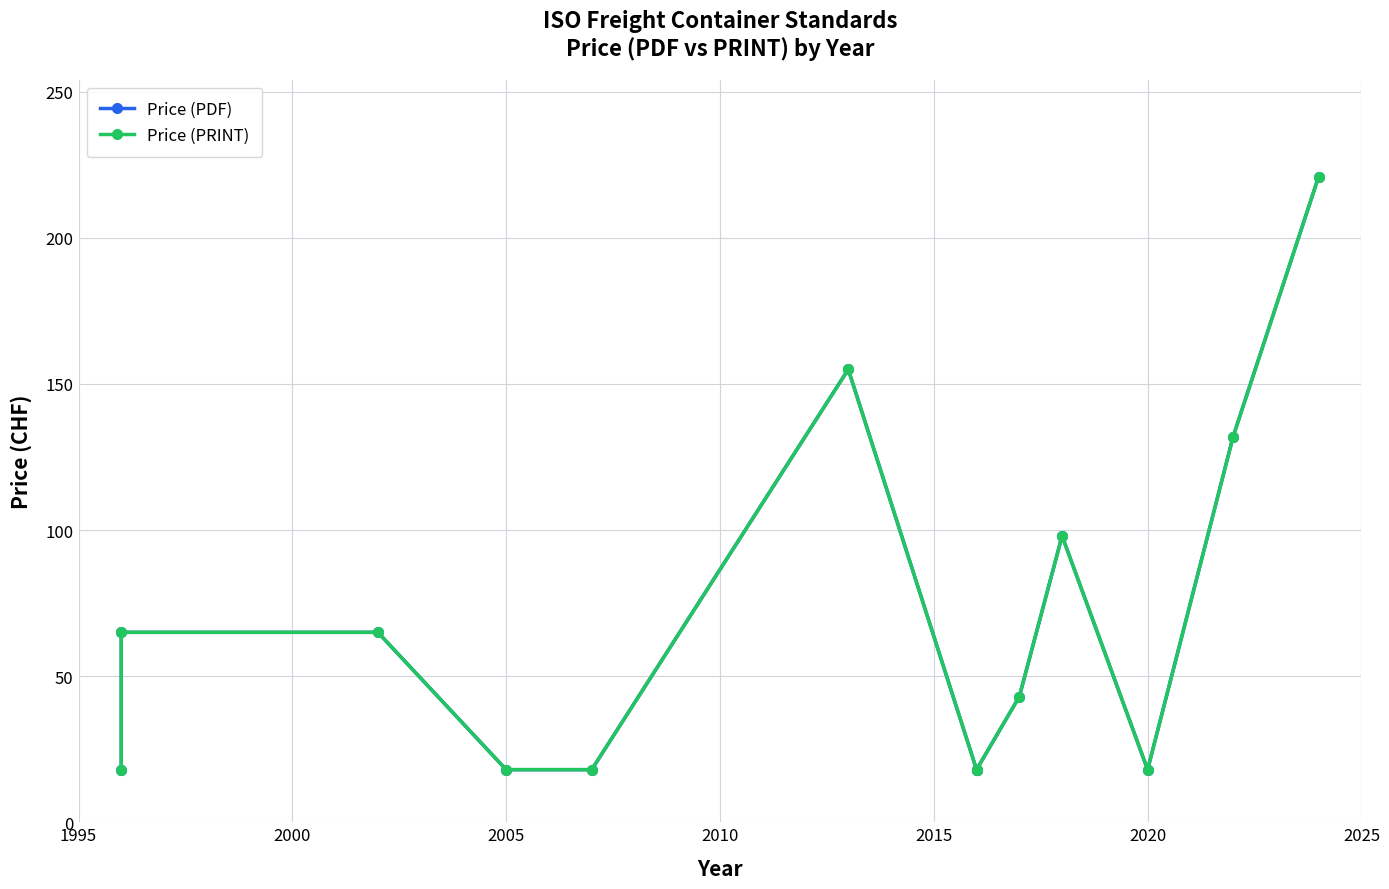

How many lines are shown in the chart?

2